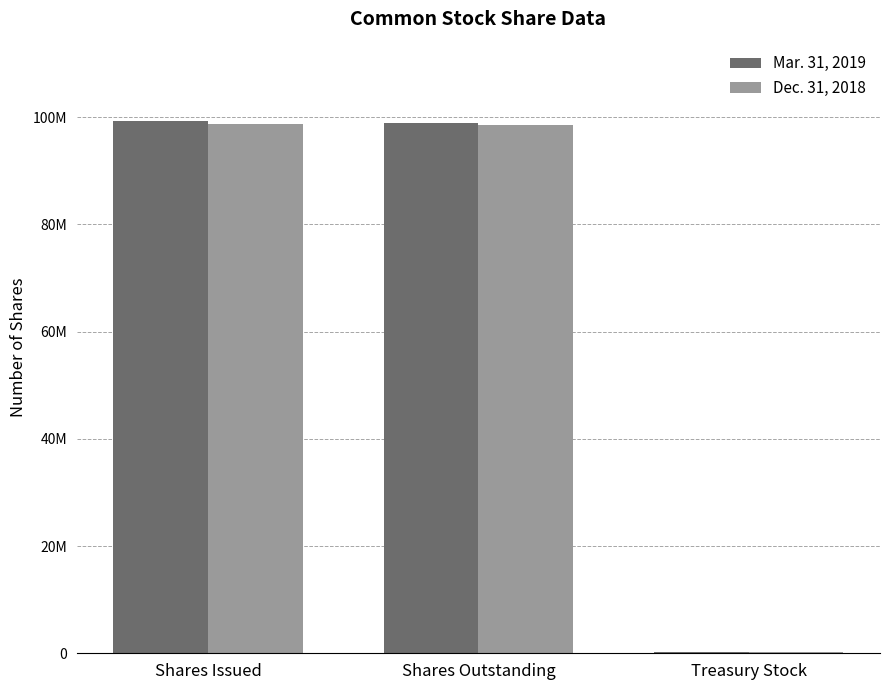

Reading left to right, what are all the values shown in this chart?

Mar. 31, 2019: Shares Issued=99176000	Shares Outstanding=98947000	Treasury Stock=229000
Dec. 31, 2018: Shares Issued=98695000	Shares Outstanding=98466000	Treasury Stock=229000